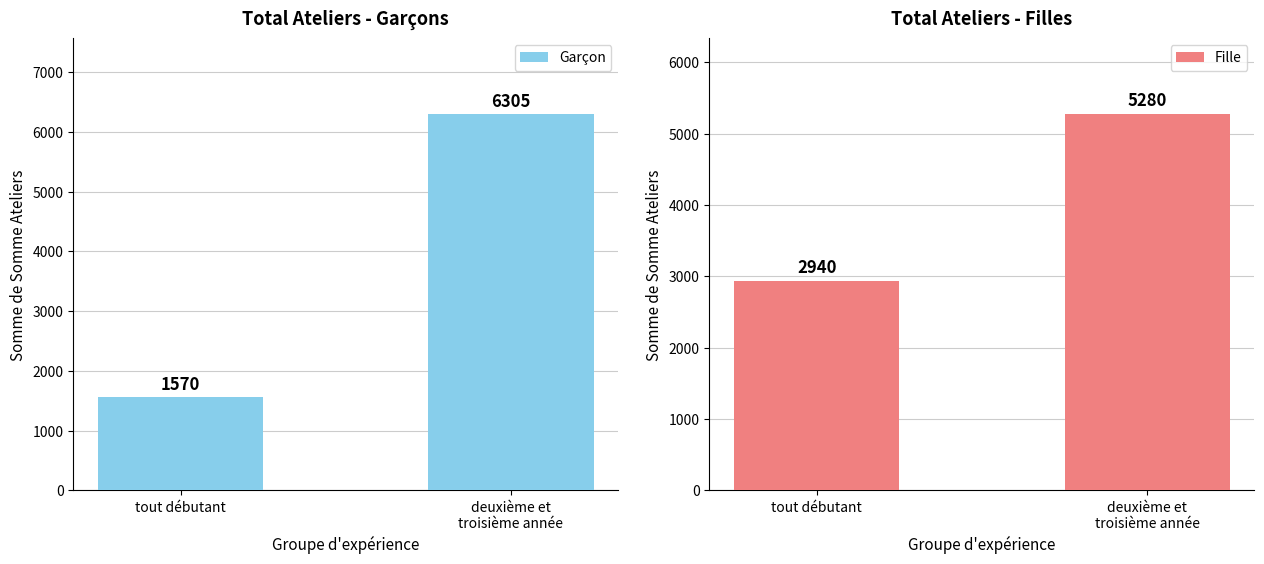

What is the sum of the Fille values at tout débutant and deuxième et
troisième année?

8220